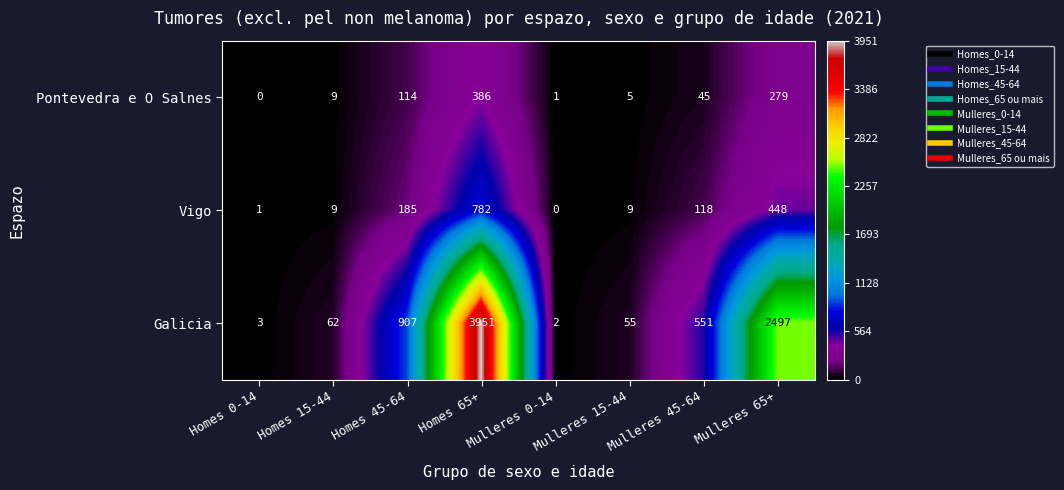

At which category is the sum across all series the highest?

Homes 65+